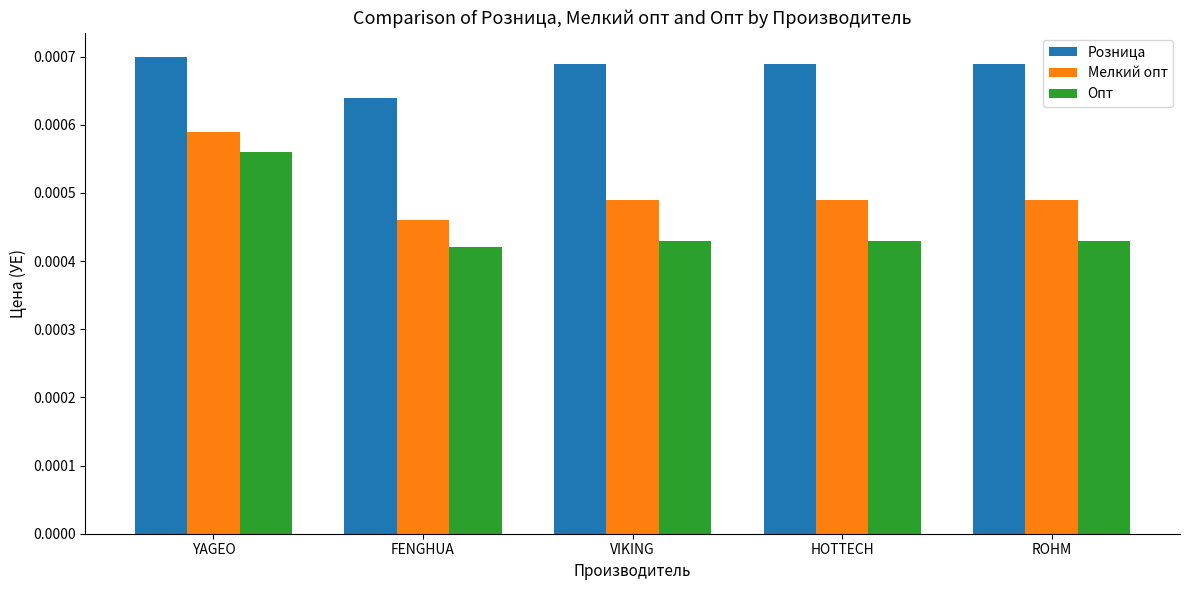

What are all the series names shown in the legend?

Розница, Мелкий опт, Опт